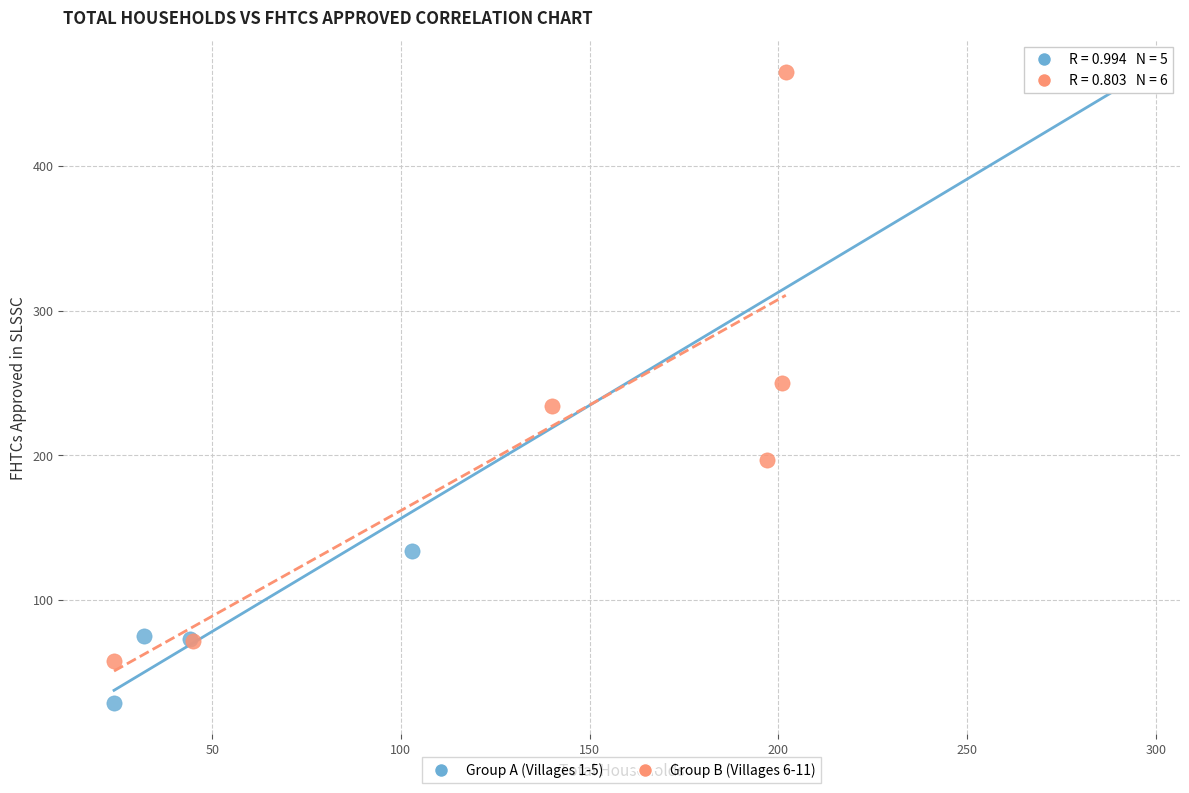

Which series reaches the minimum Y coordinate?

Group A (Villages 1-5)